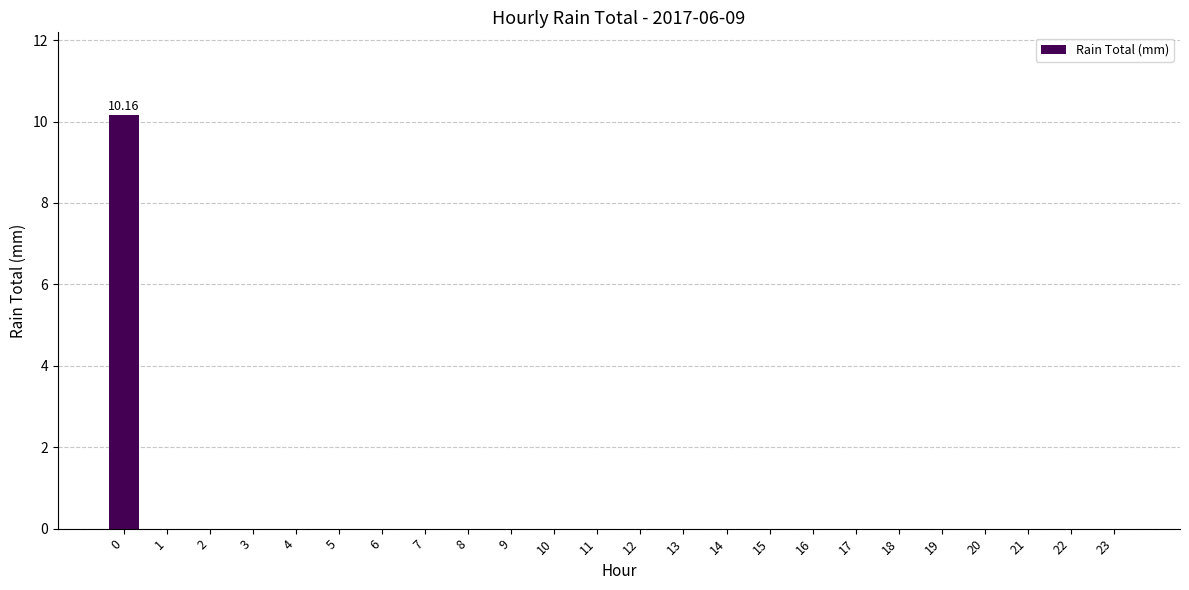

Is it true that the value at 12 is -5.8?

False